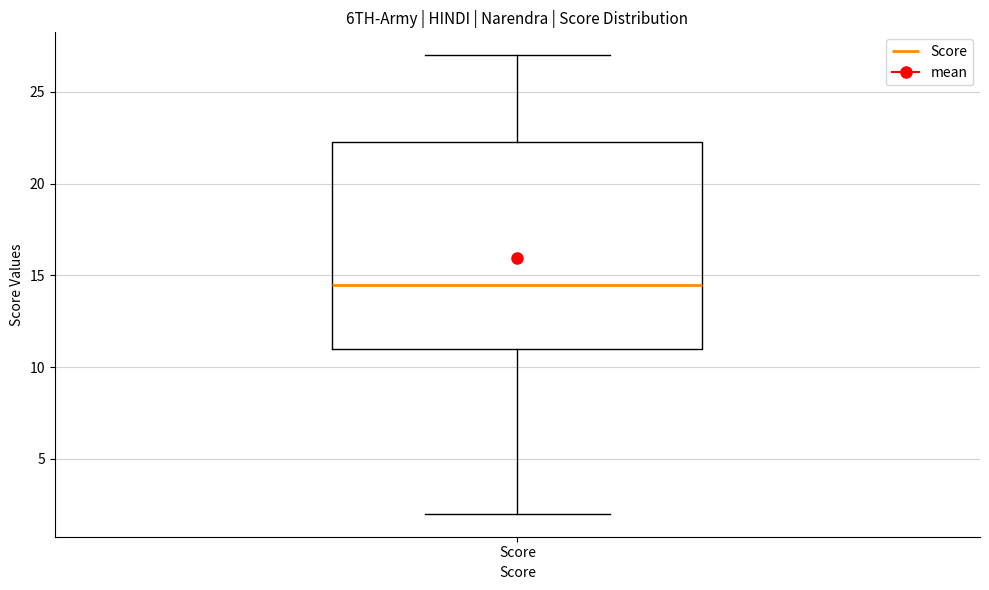

Where is the upper edge of the box for Score on the y-axis? The values are not printed on the chart, so give them approximately, as read against the axis.

22.5